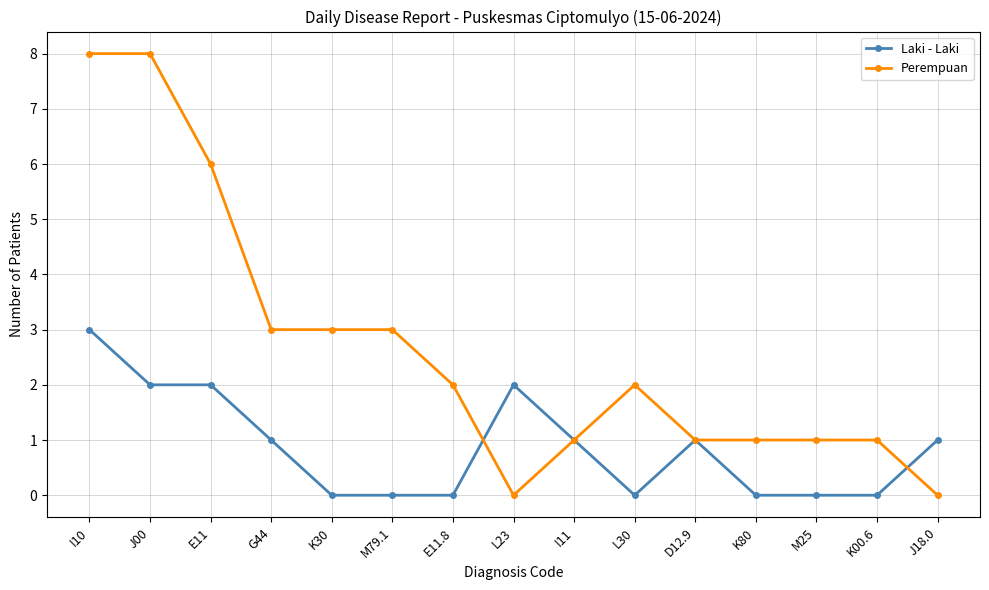

The Perempuan series shows 2 at K00.6. True or false?

False